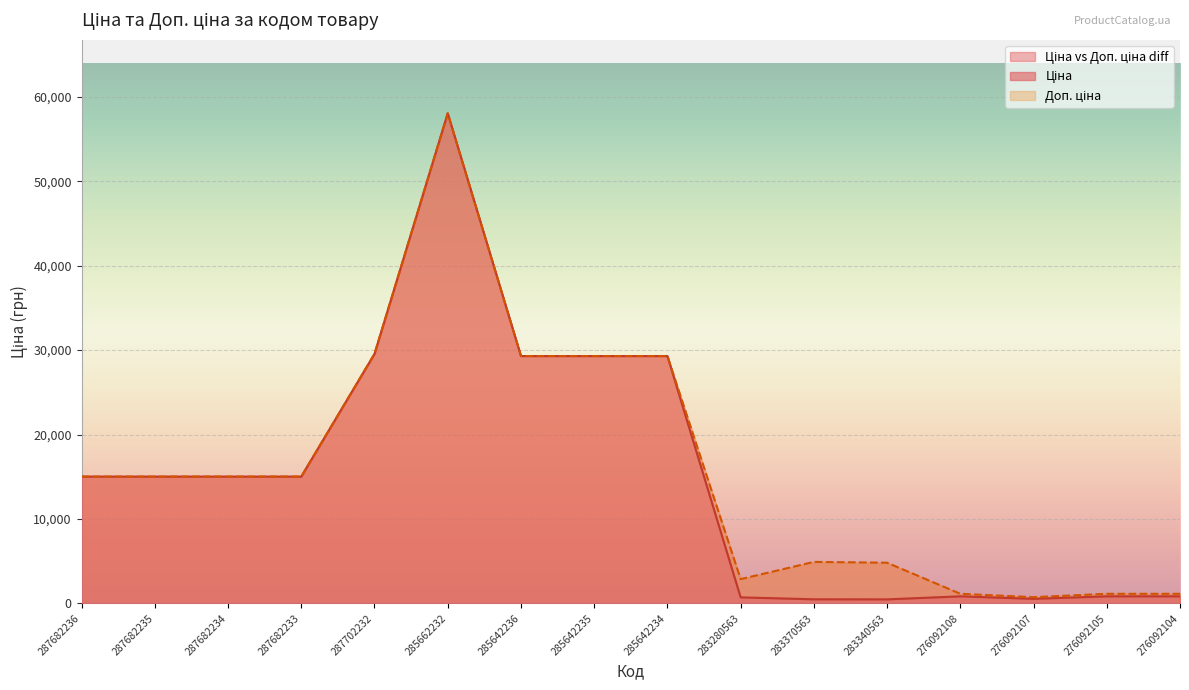

What is the highest value of the Ціна series?

58037.0